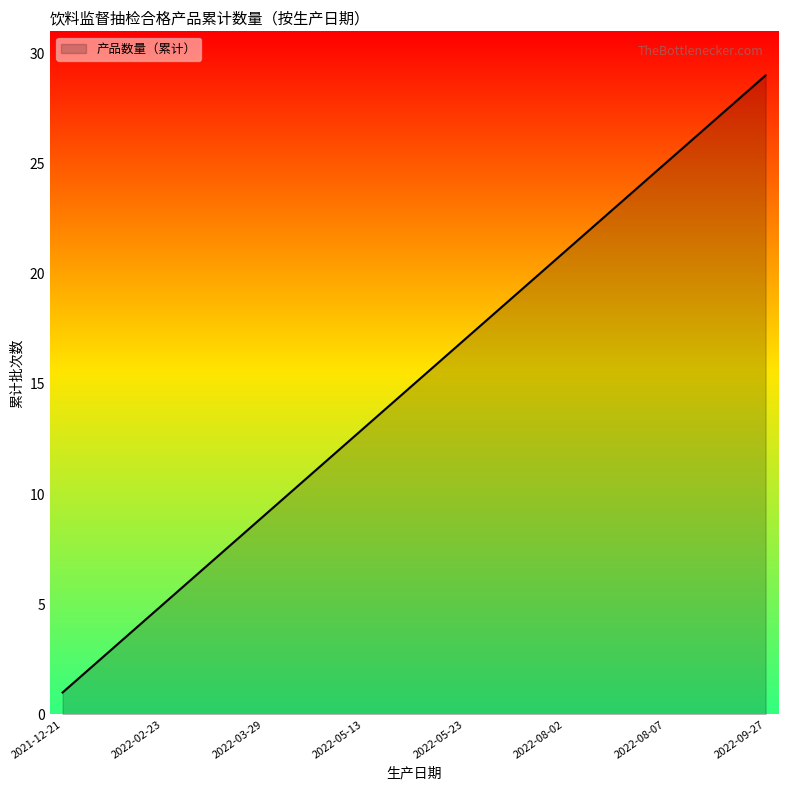

What is the maximum value shown in the chart?

29